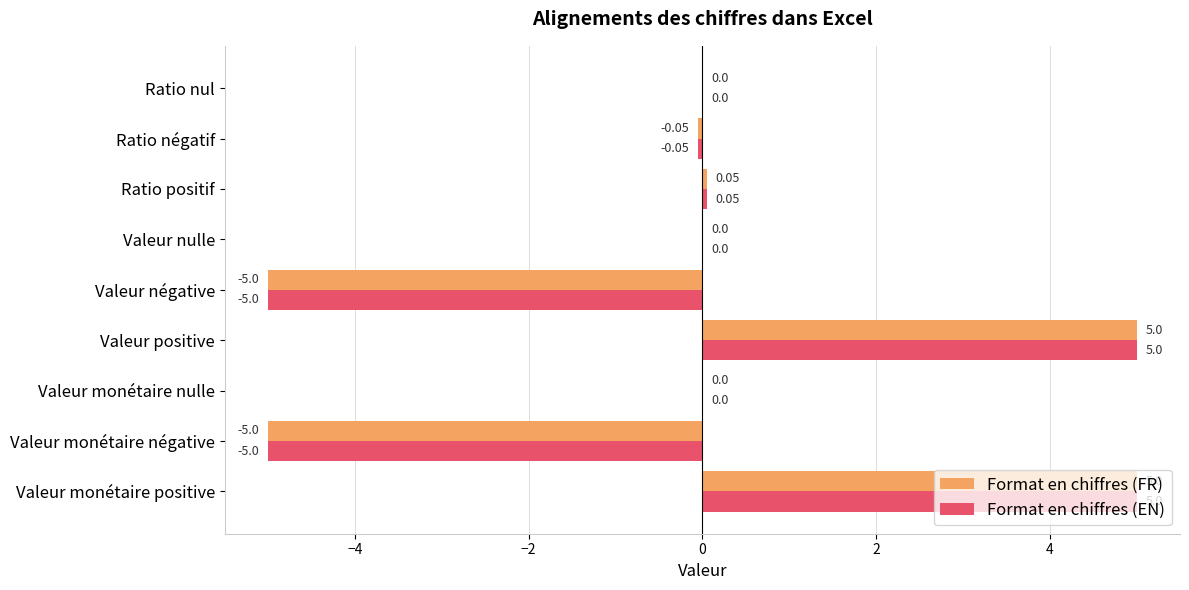

Is the value of Format en chiffres (EN) at Valeur monétaire nulle greater than the value of Format en chiffres (FR) at Ratio négatif?

Yes